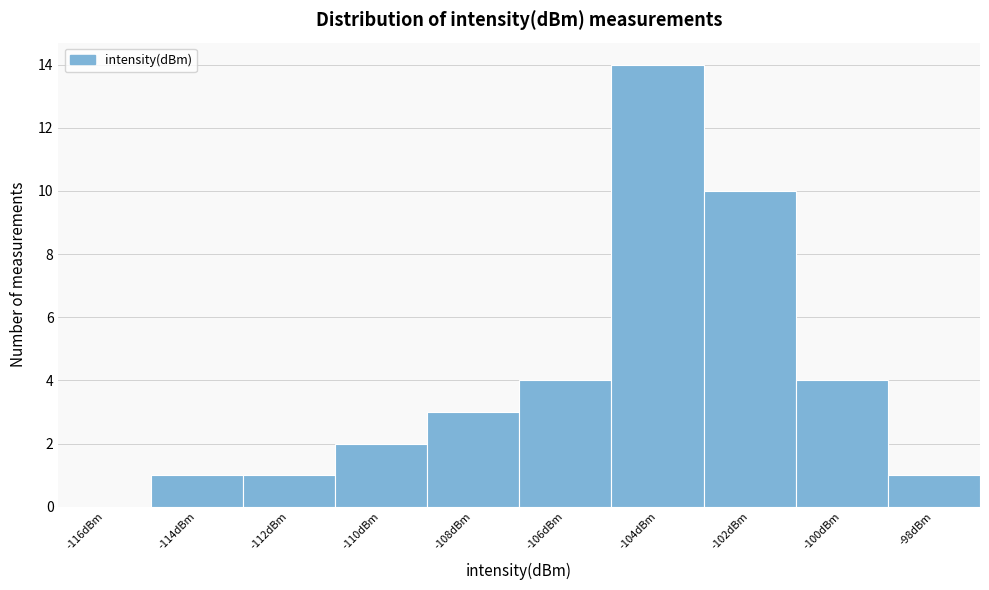

Reading right to left, transcribe all the data shown in this chart.

-98dBm=1	-100dBm=4	-102dBm=10	-104dBm=14	-106dBm=4	-108dBm=3	-110dBm=2	-112dBm=1	-114dBm=1	-116dBm=0